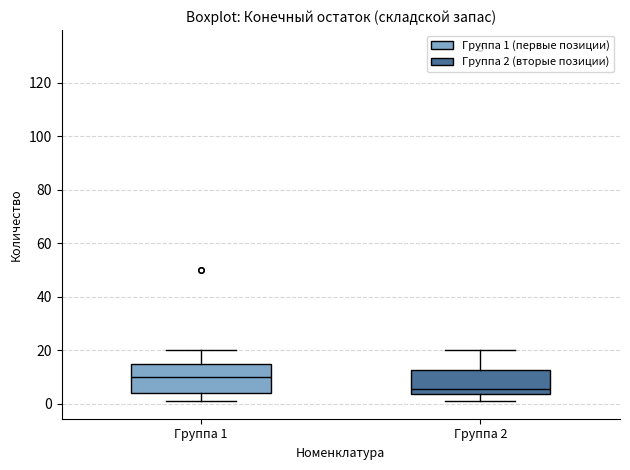

Reading left to right, read every box against the y-axis: the position of its median line, the range the box covers, and the ends of its whiskers. The values are not printed on the chart, so give them approximately, as read against the axis.

Группа 1: median 10, box 4 to 16, whiskers 2 to 20
Группа 2: median 6, box 4 to 12, whiskers 2 to 20